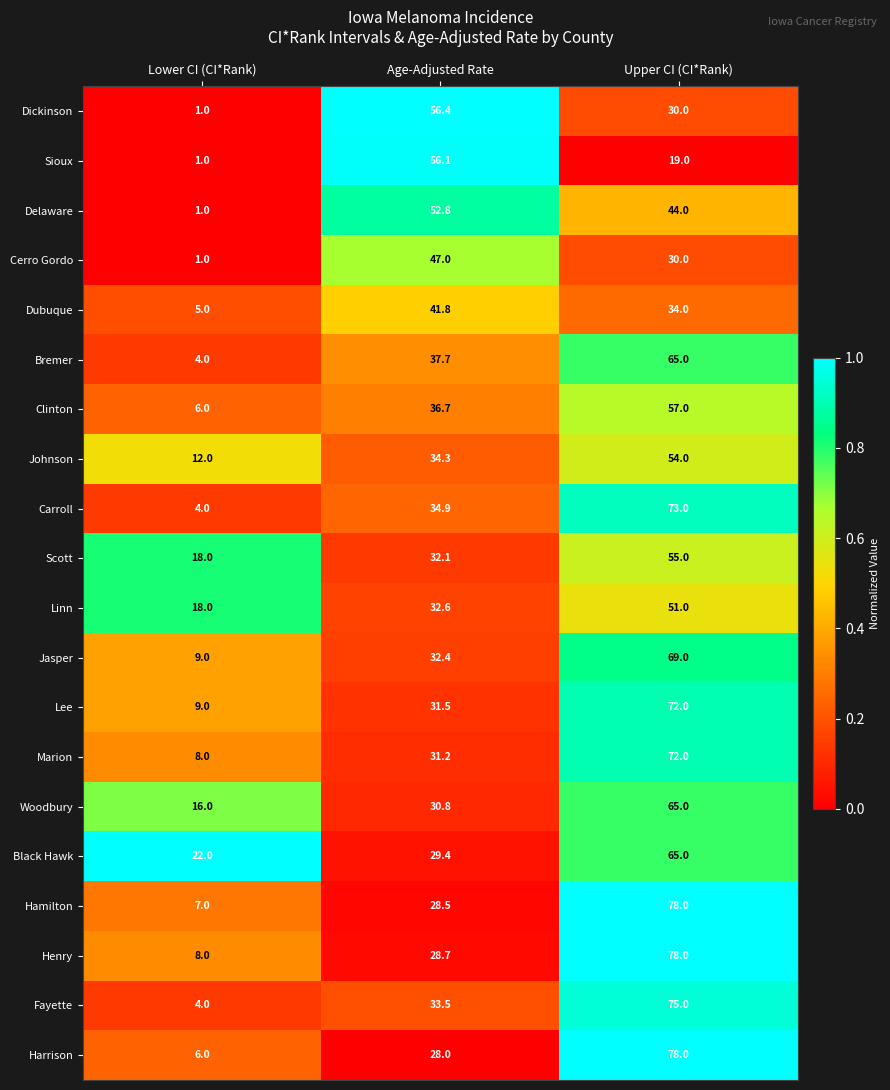

At which category is the sum across all series the highest?

Upper CI (CI*Rank)